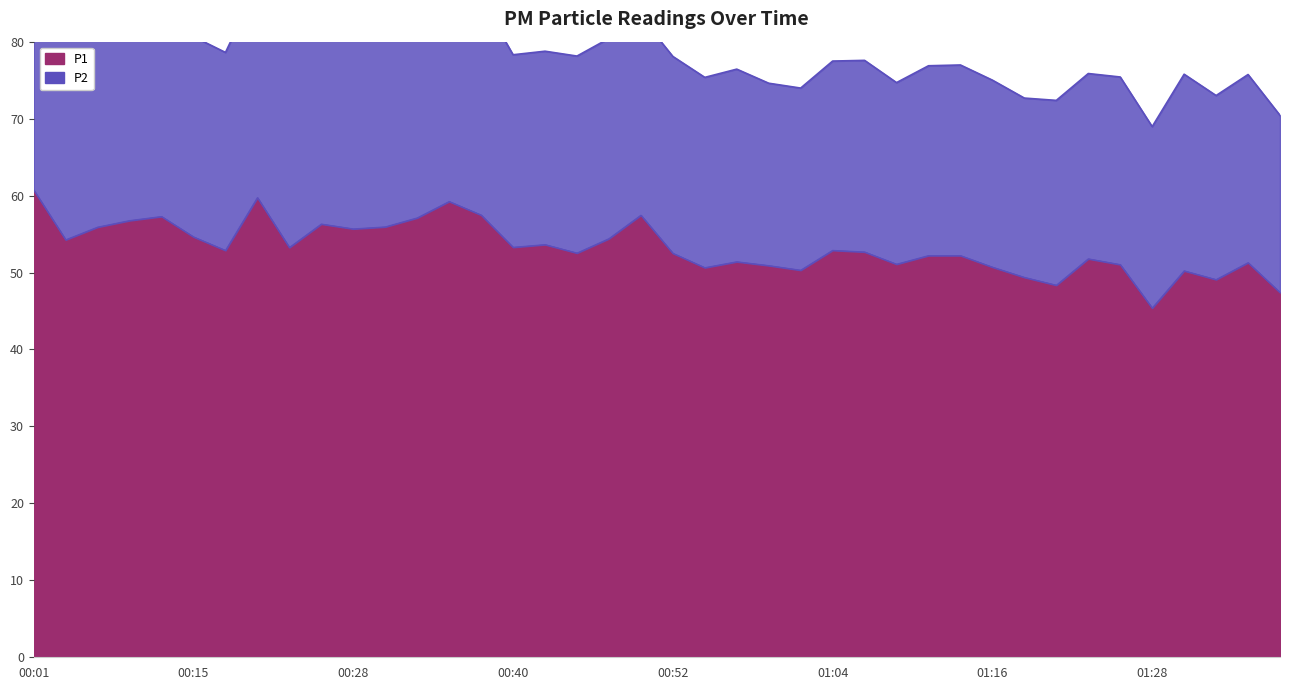

The chart shows a value of 57.5 at 00:37. True or false?

True